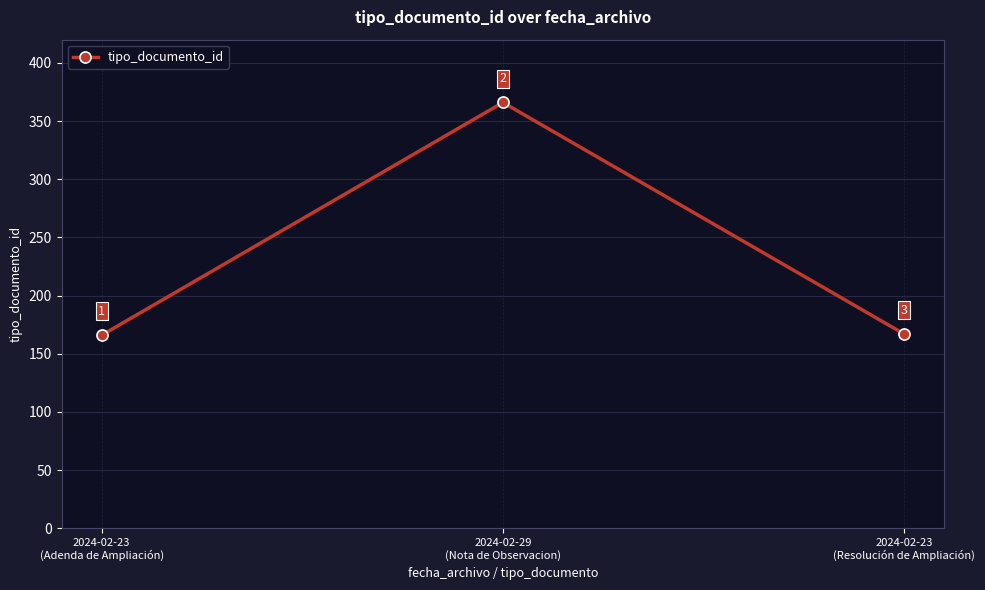

Read the value at 2024-02-23
(Resolución de Ampliación), to the nearest 5.

165